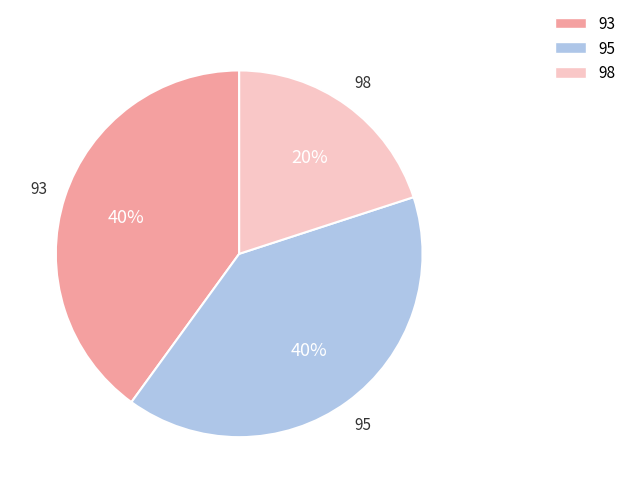

Does any single category account for the majority?

No